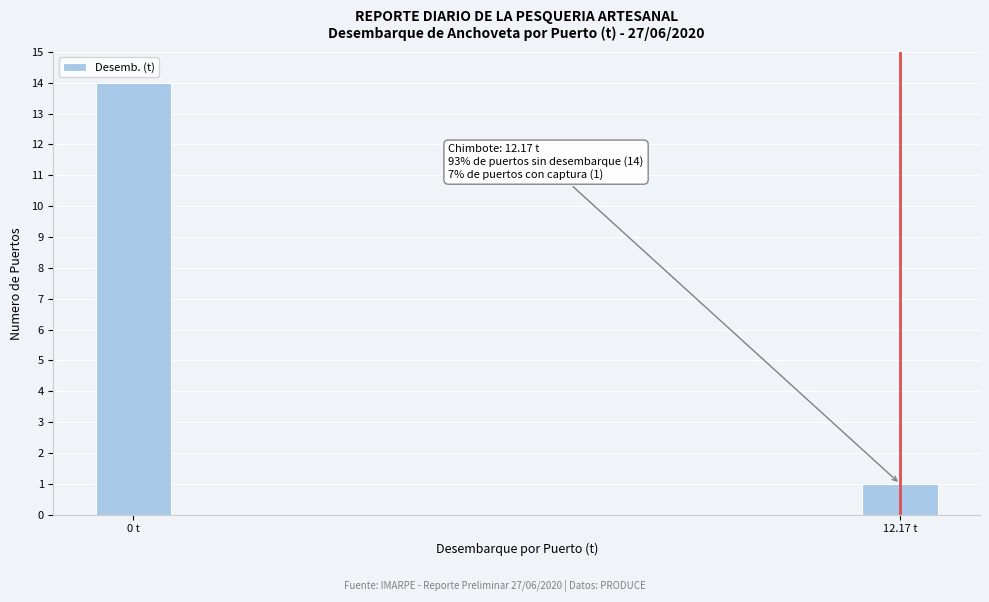

Reading left to right, extract all data points from this chart.

0 t=14	12.17 t=1